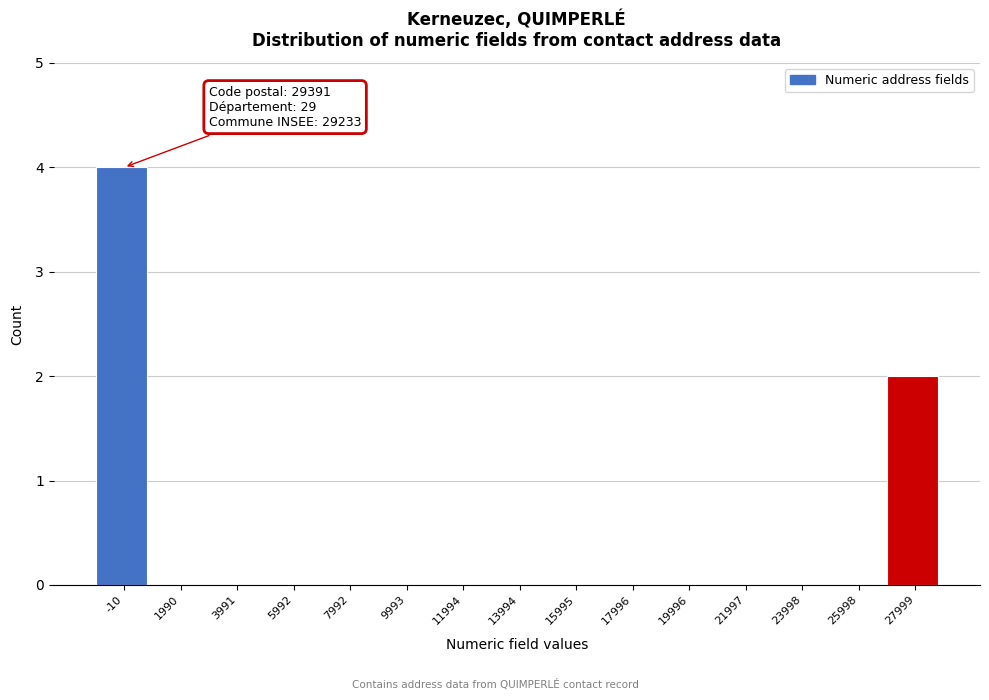

Reading left to right, list all the values displayed in this chart.

-10=4	1990=0	3991=0	5992=0	7992=0	9993=0	11994=0	13994=0	15995=0	17996=0	19996=0	21997=0	23998=0	25998=0	27999=2